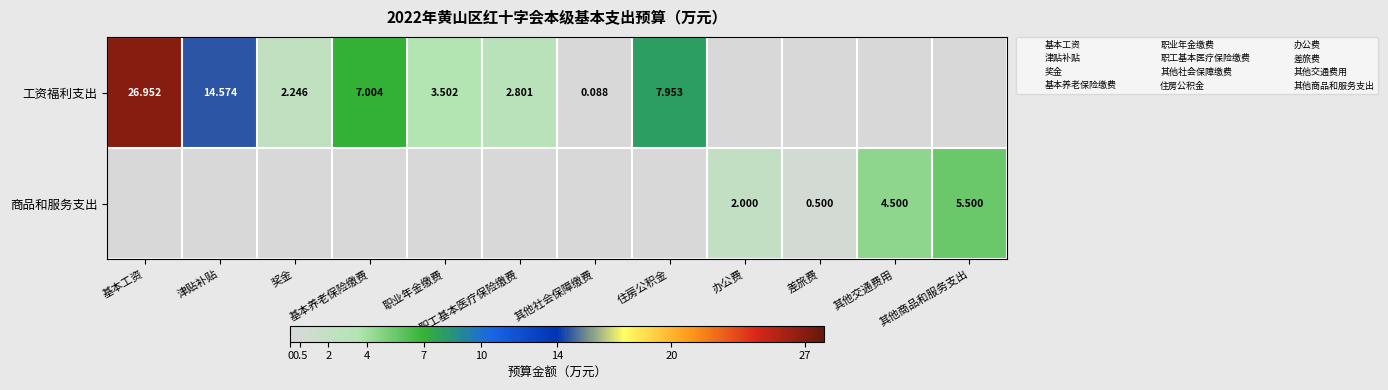

True or false: 工资福利支出 has a value of 3.5 at 职业年金缴费.

True